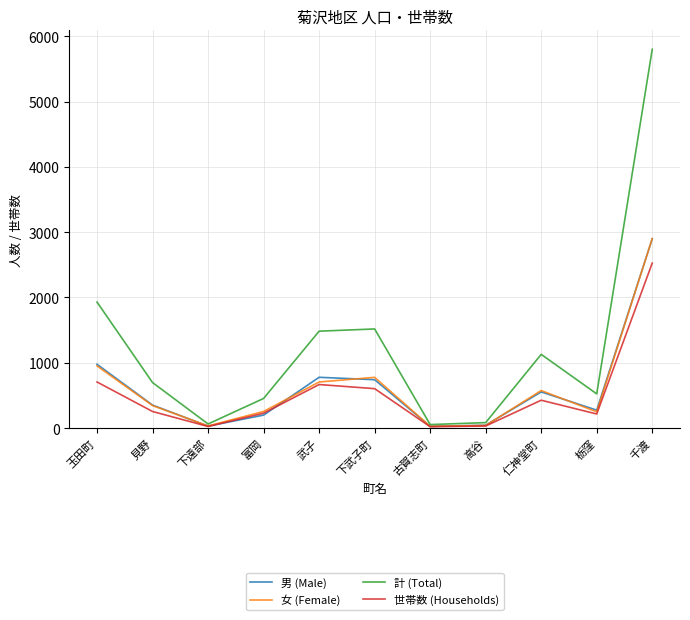

What is the spread (max minus min) of values at 古賀志町?

33